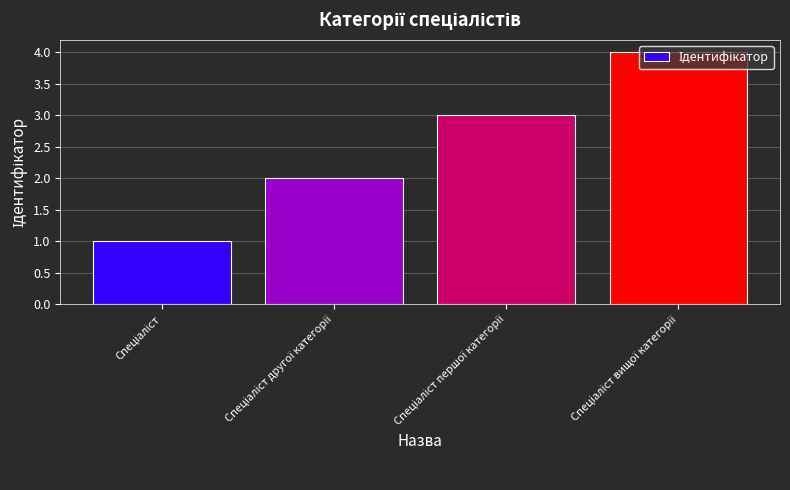

What is the smallest value displayed?

1